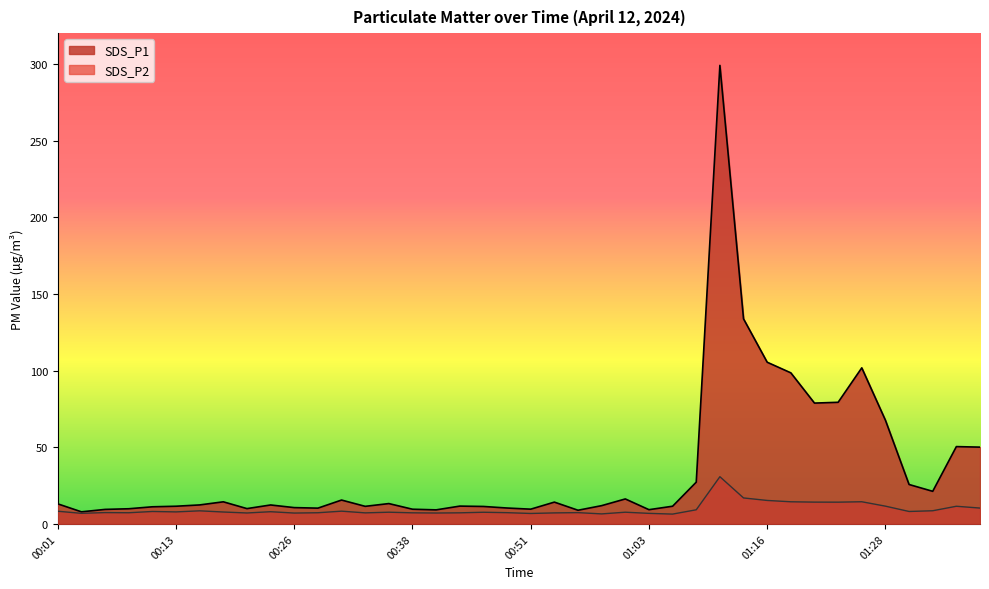

What is the difference between the SDS_P1 values at 00:48 and 01:31?

15.3